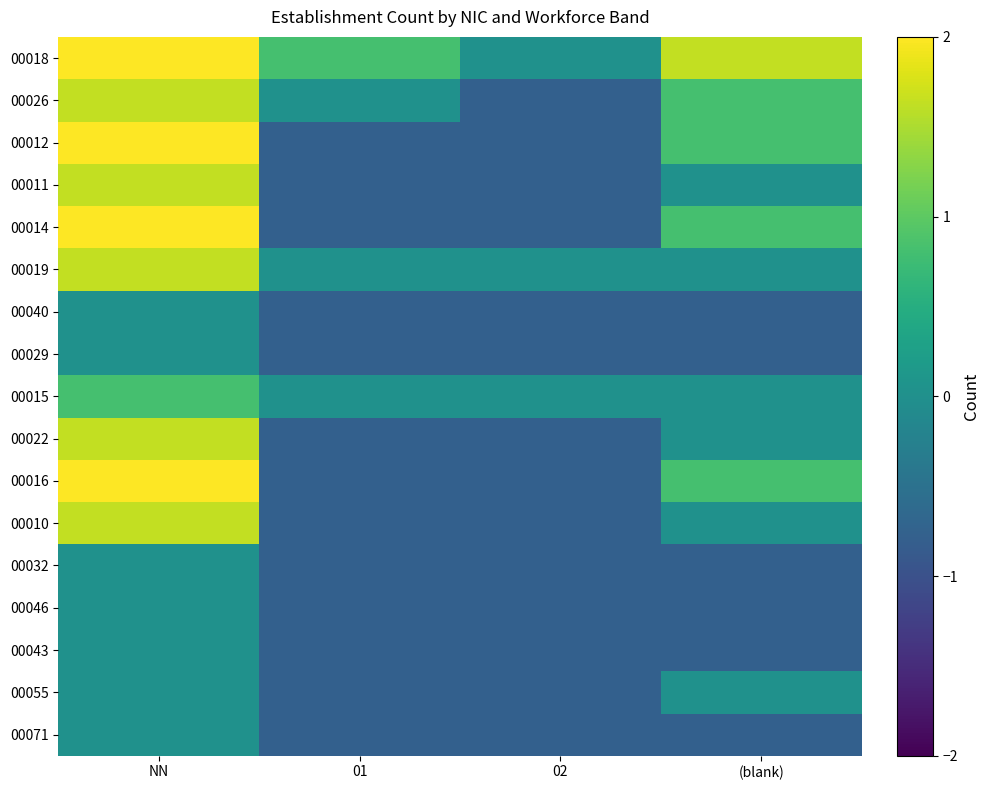

List the series in order of their peak value, highest first.

00018, 00012, 00014, 00016, 00026, 00011, 00019, 00022, 00010, 00015, 00040, 00029, 00032, 00046, 00043, 00055, 00071